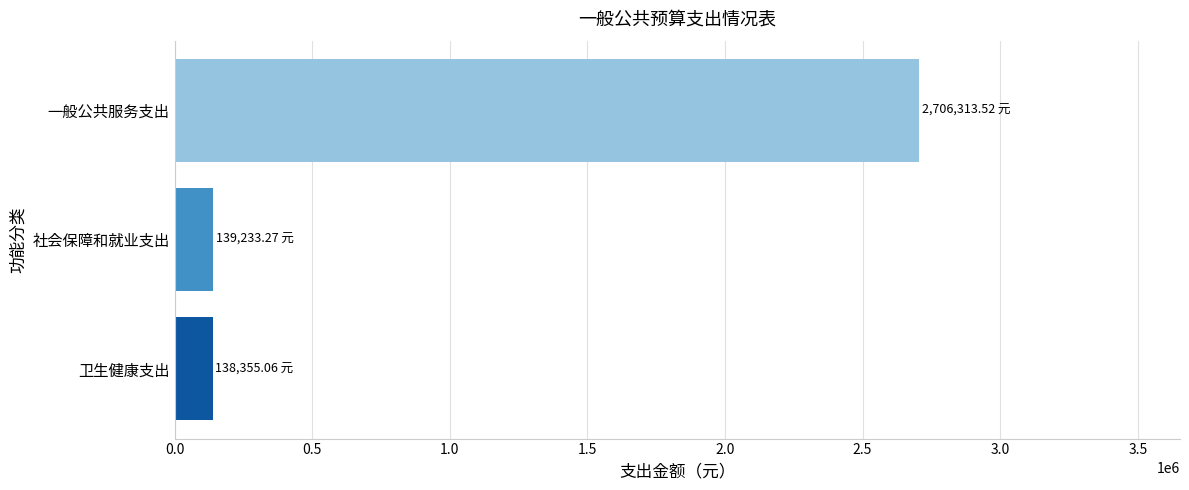

What is the average value?

994634.0